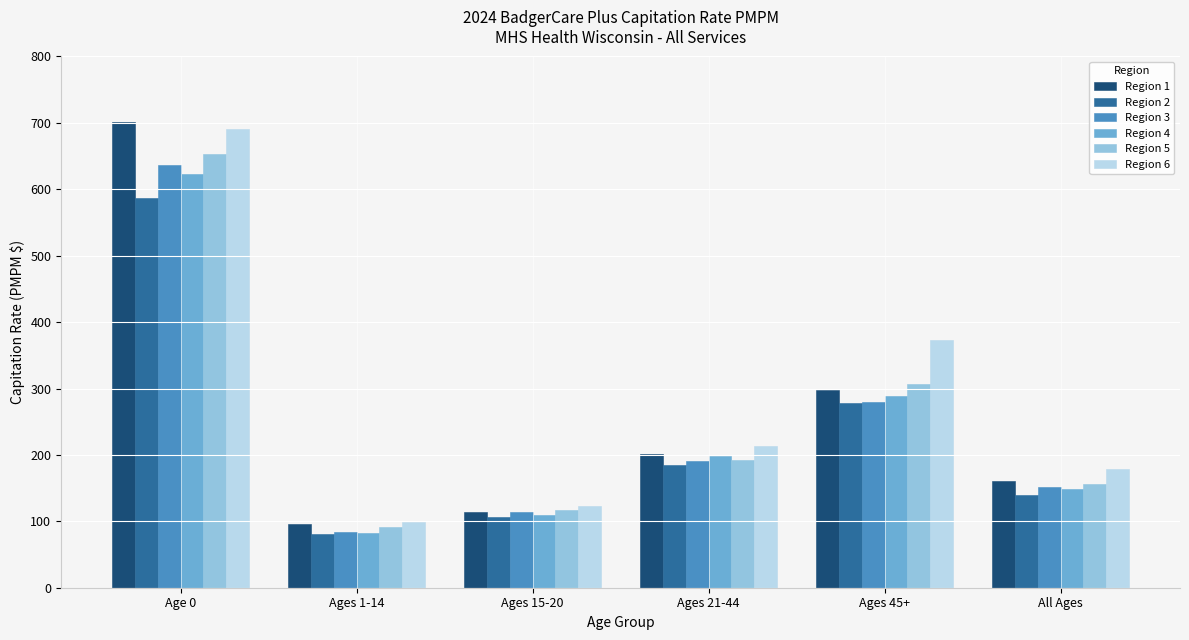

What is the sum of the Region 6 values at Ages 15-20 and Ages 1-14?

222.8